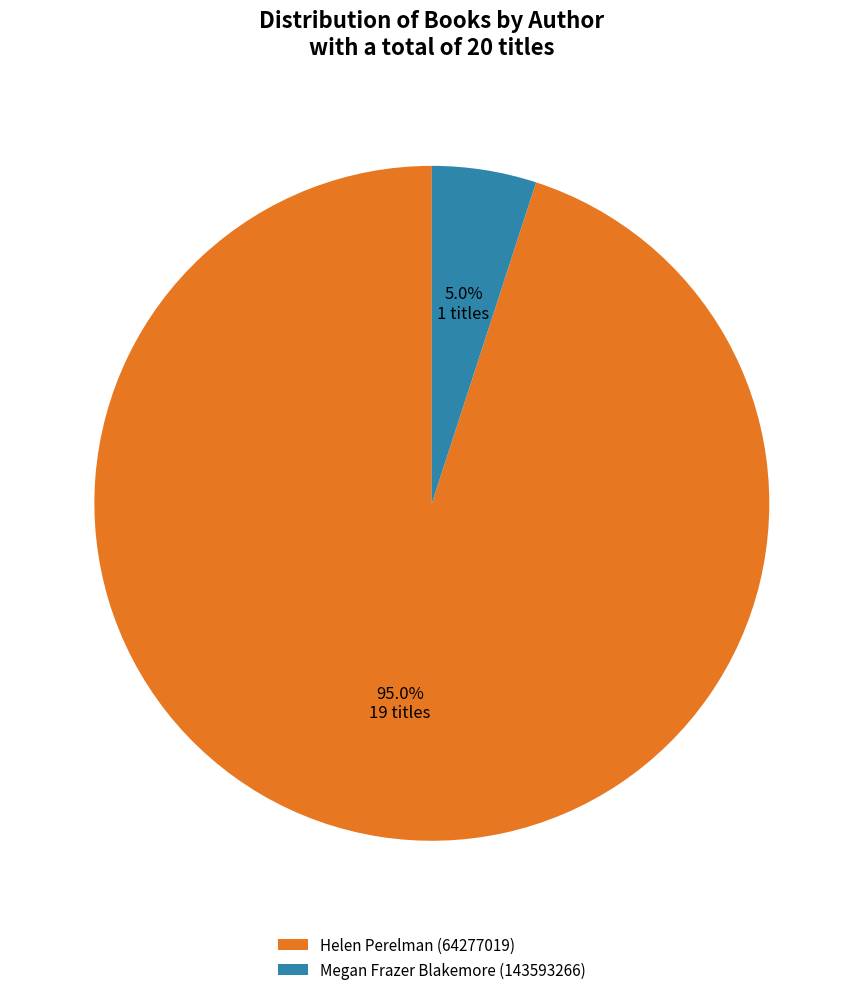

To the nearest percent, what is the difference between the Megan Frazer Blakemore (143593266) and Helen Perelman (64277019) slice percentages?

89%